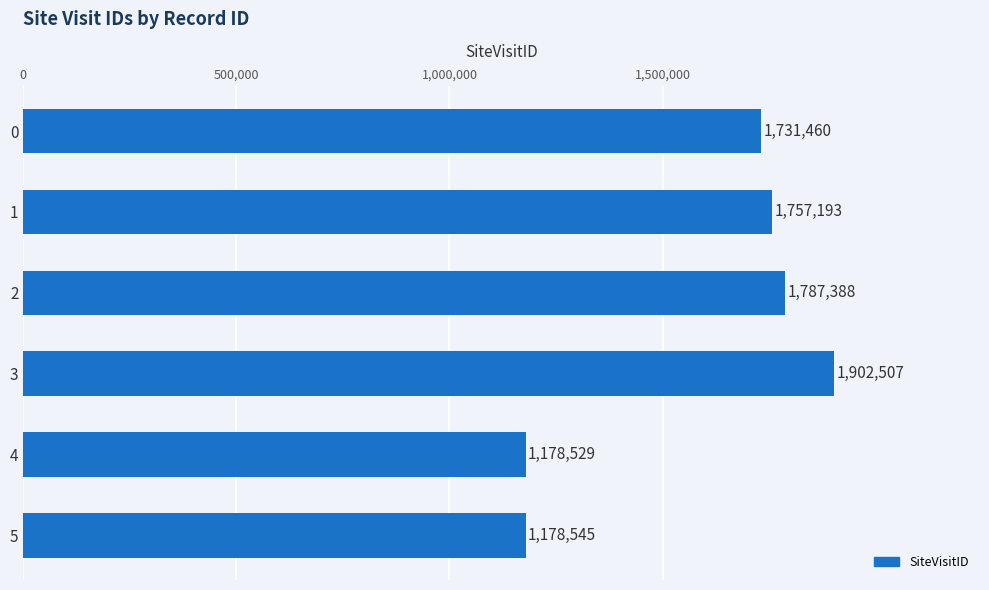

What is the ratio of the value at 0 to the value at 5?

1.5